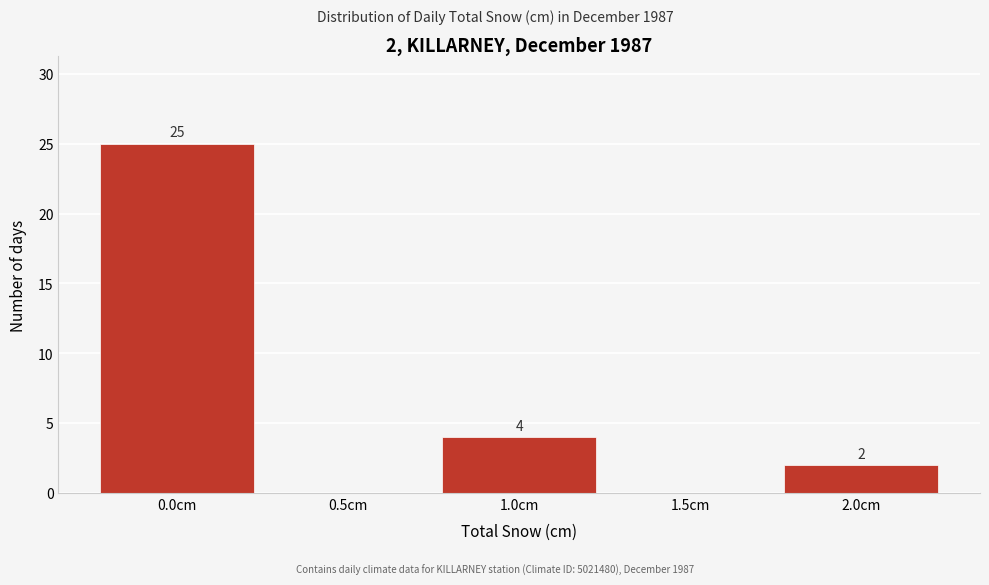

Which range on the x-axis has the tallest bar?

-0.25 to 0.25